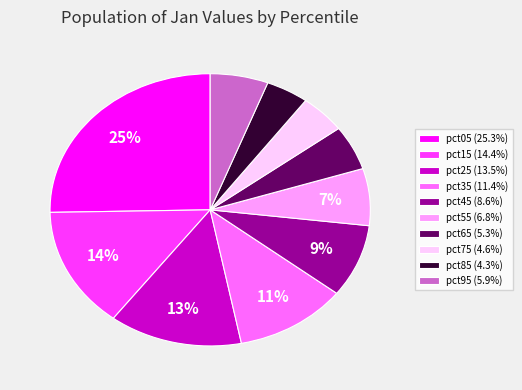

To the nearest percent, what percentage of the pie is pct15 (14.4%)?

14%